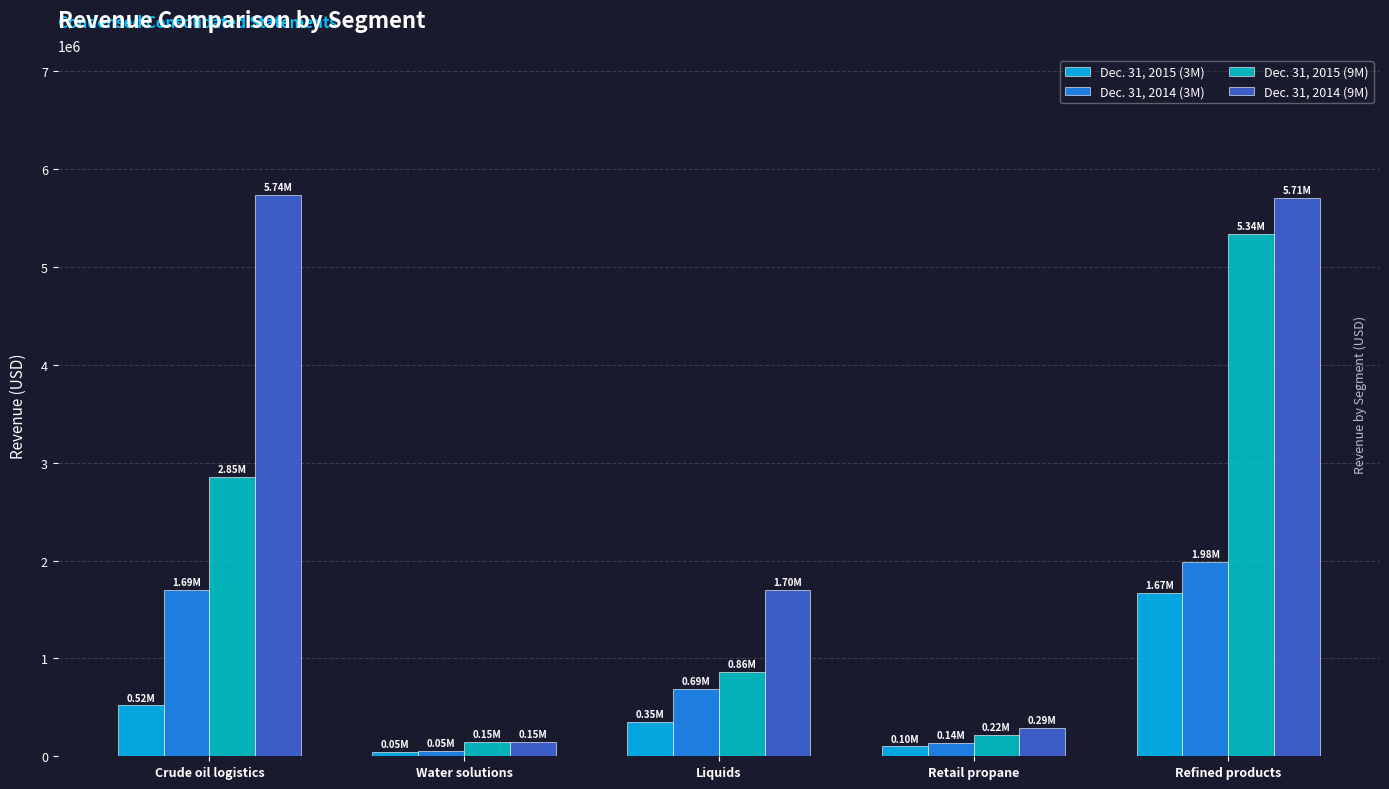

Which series has the largest range (max minus min)?

Dec. 31, 2014 (9M)